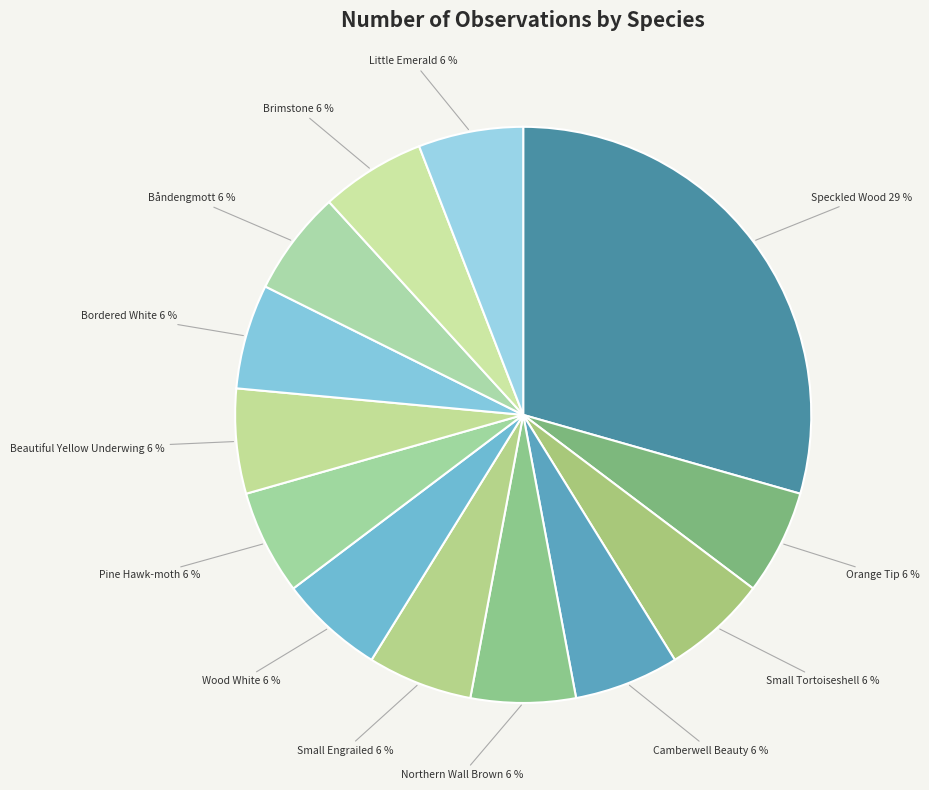

Count the number of slices in the pie.

13